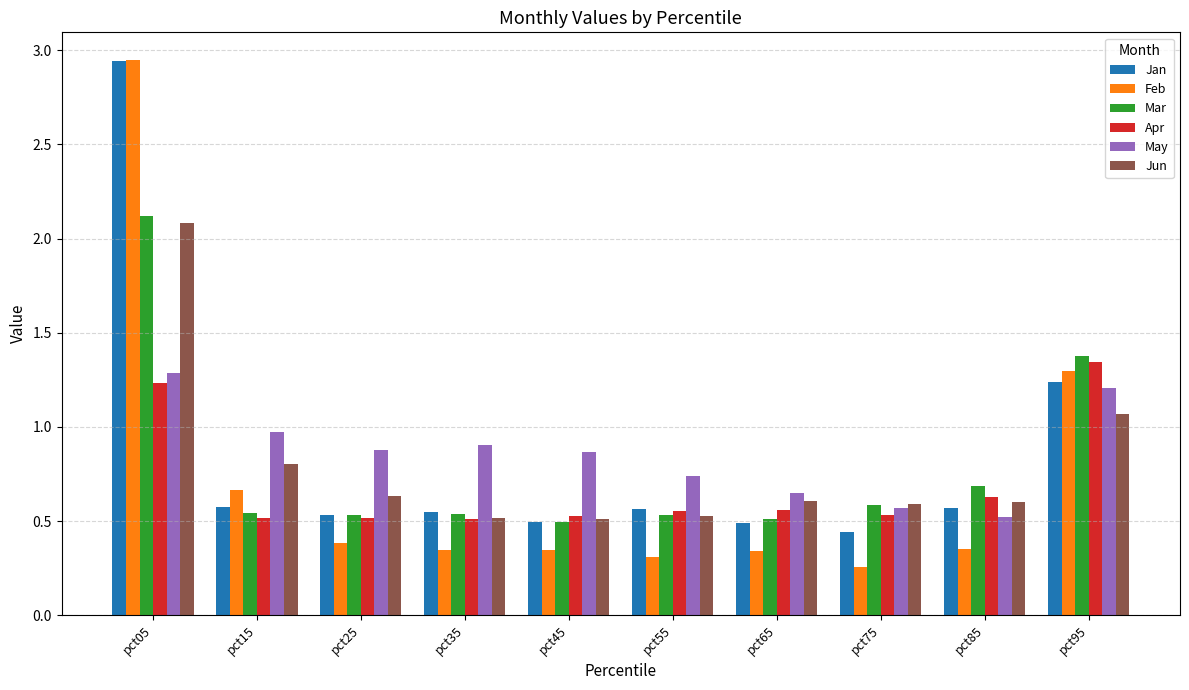

What is the sum of the Jan values at pct45 and pct35?

1.0